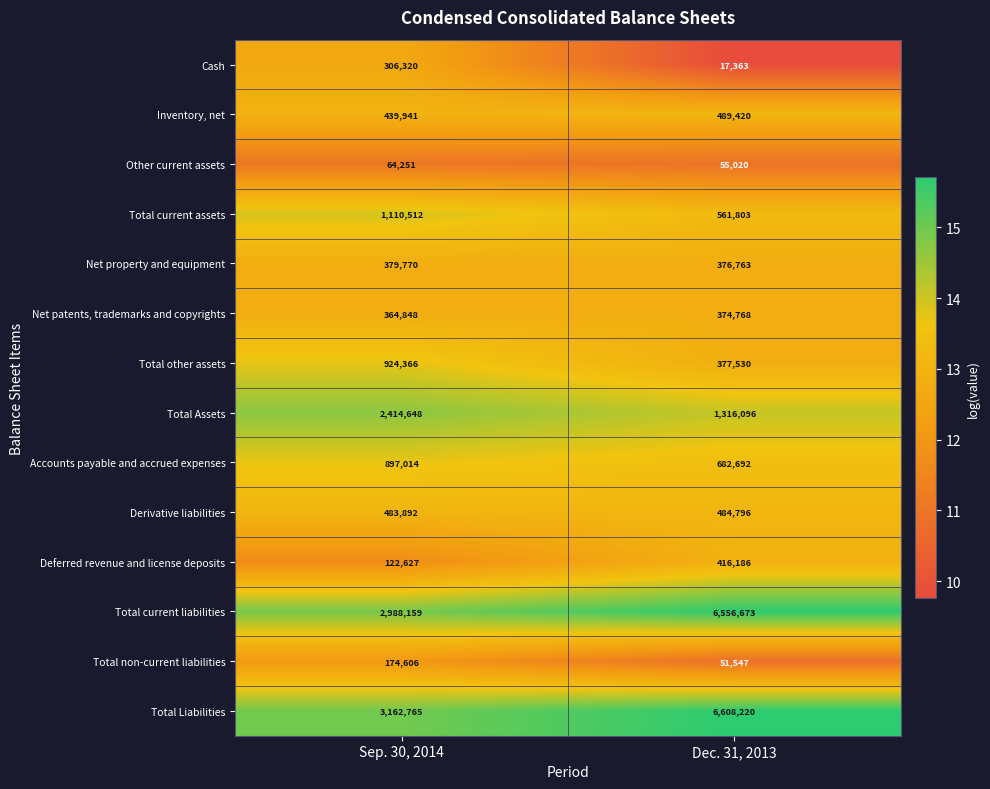

At Dec. 31, 2013, list the series in order from smallest to largest.

Cash, Total non-current liabilities, Other current assets, Net patents, trademarks and copyrights, Net property and equipment, Total other assets, Deferred revenue and license deposits, Derivative liabilities, Inventory, net, Total current assets, Accounts payable and accrued expenses, Total Assets, Total current liabilities, Total Liabilities